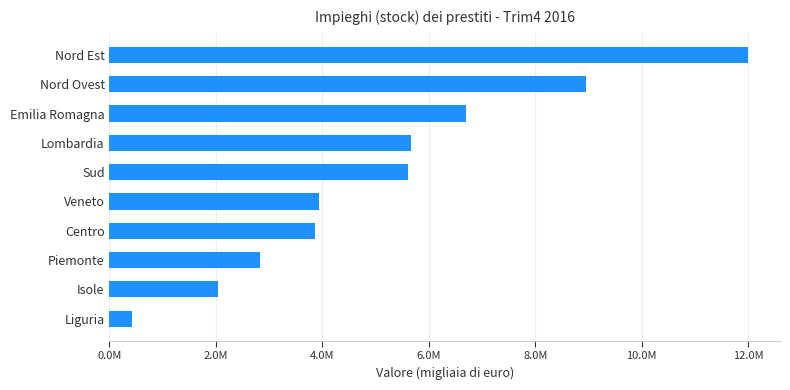

Are the bars horizontal?

Yes